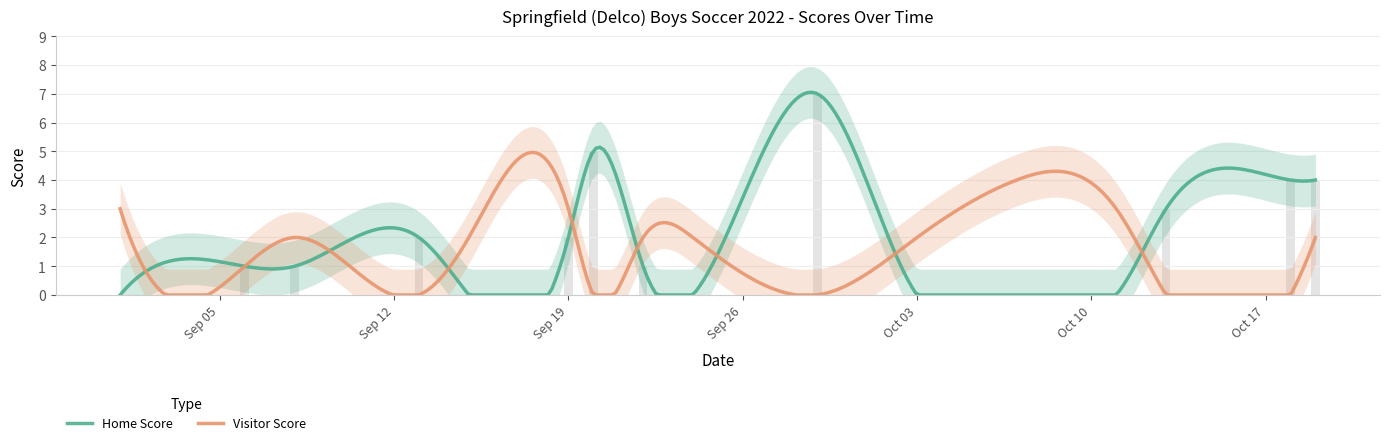

Rank the categories by value from highest to lowest.

2022-09-29, 2022-09-20, 2022-10-18, 2022-10-19, 2022-10-13, 2022-09-13, 2022-09-19, 2022-09-06, 2022-09-08, 2022-09-22, 2022-09-01, 2022-09-15, 2022-09-24, 2022-10-03, 2022-10-07, 2022-10-11